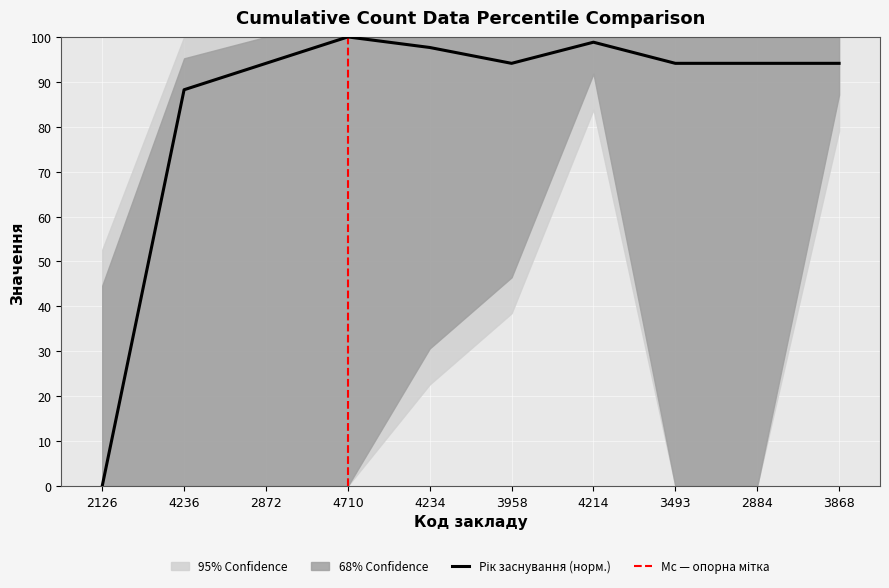

Which has a higher value, 2872 or 2126?

2872